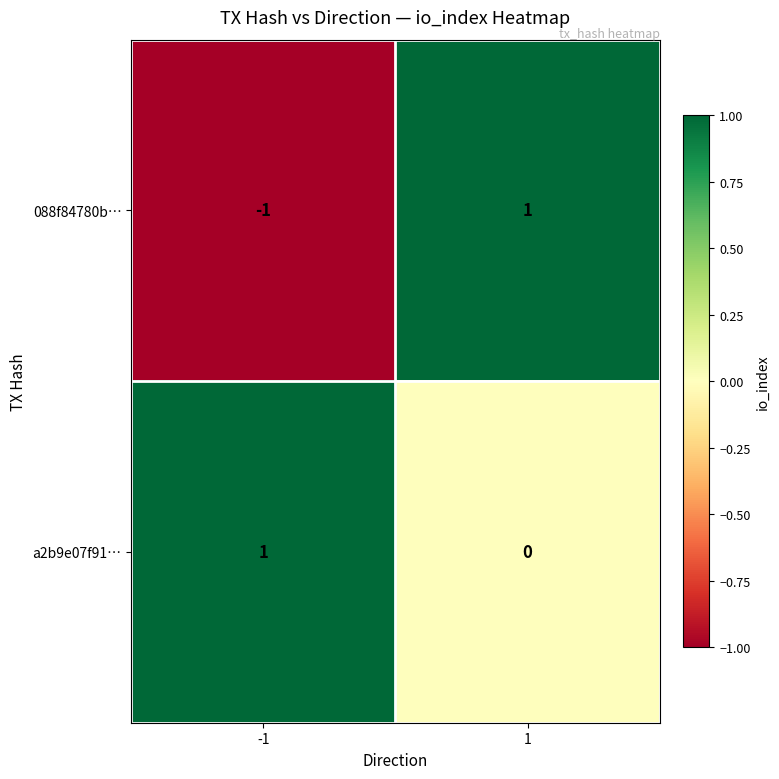

What is the difference between the highest and lowest values at 1?

1